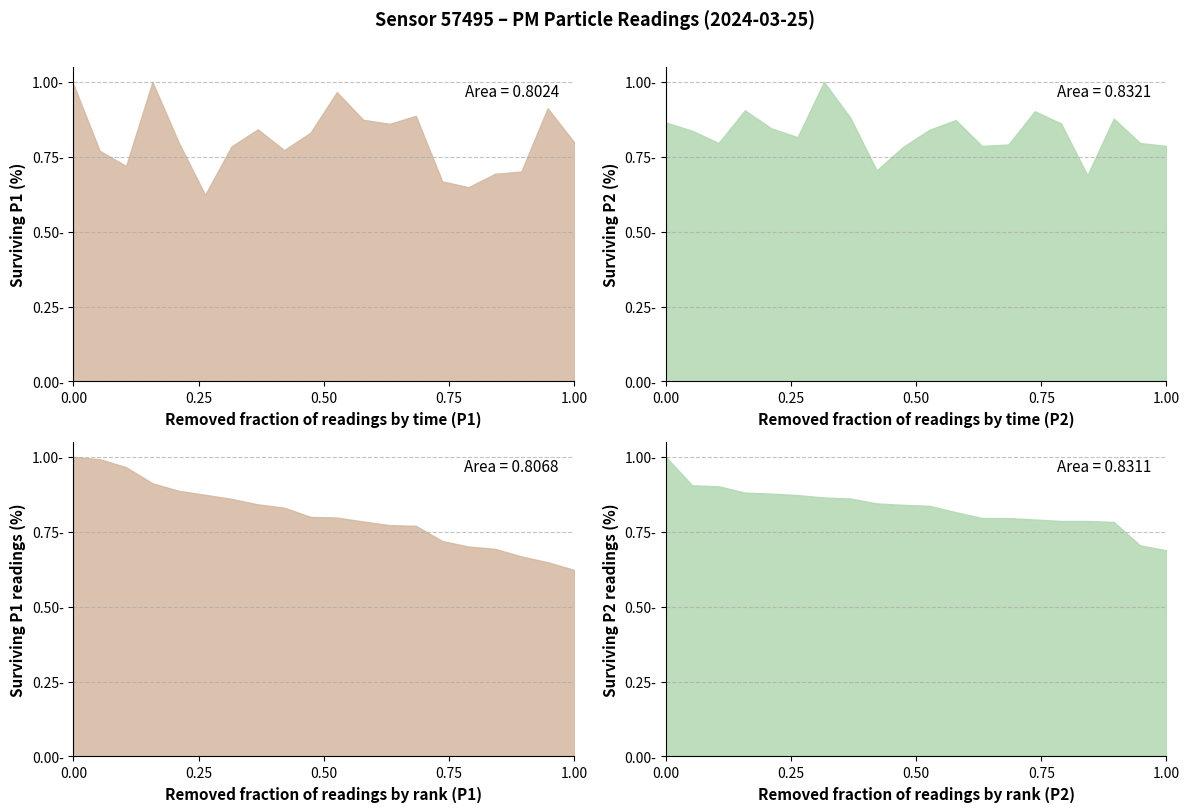

What is the sum of all P2 values?

16.6